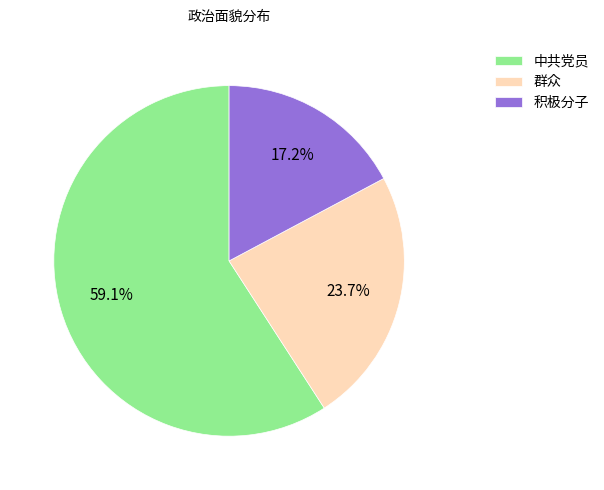

How many segments does this pie chart have?

3